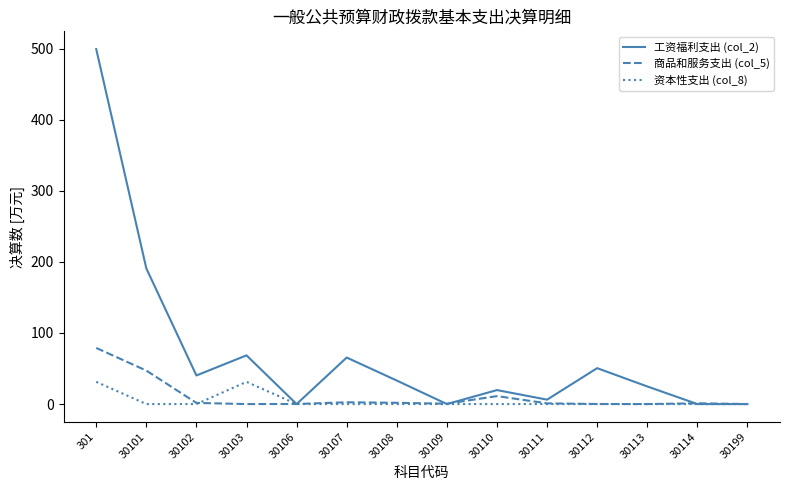

Is the value of 商品和服务支出 (col_5) at 301 greater than the value of 资本性支出 (col_8) at 301?

Yes